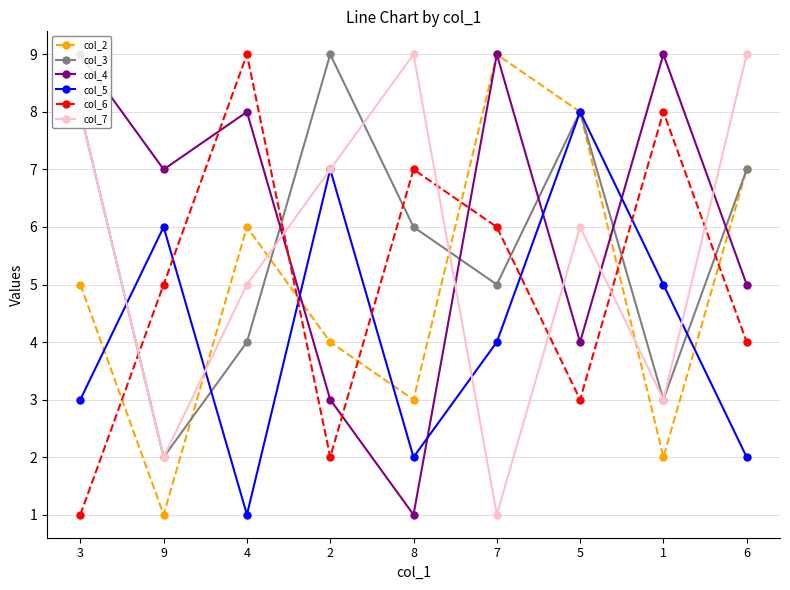

Reading right to left, list all the values displayed in this chart.

col_2: 6=7	1=2	5=8	7=9	8=3	2=4	4=6	9=1	3=5
col_3: 6=7	1=3	5=8	7=5	8=6	2=9	4=4	9=2	3=8
col_4: 6=5	1=9	5=4	7=9	8=1	2=3	4=8	9=7	3=9
col_5: 6=2	1=5	5=8	7=4	8=2	2=7	4=1	9=6	3=3
col_6: 6=4	1=8	5=3	7=6	8=7	2=2	4=9	9=5	3=1
col_7: 6=9	1=3	5=6	7=1	8=9	2=7	4=5	9=2	3=8